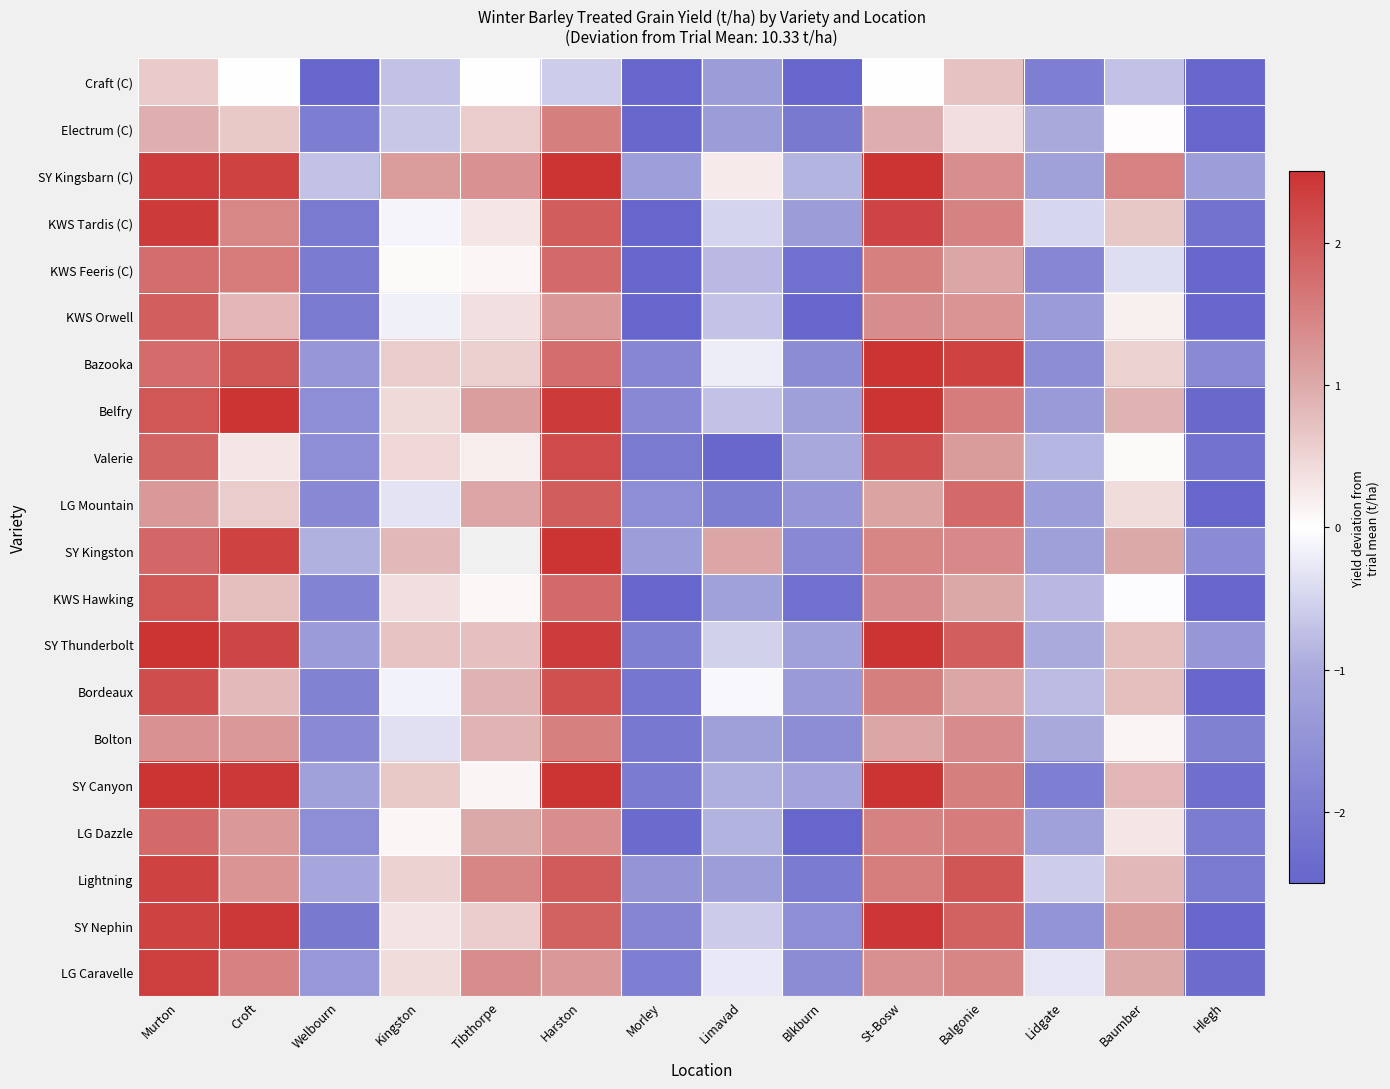

How many data points in SY Nephin are above 0?

8